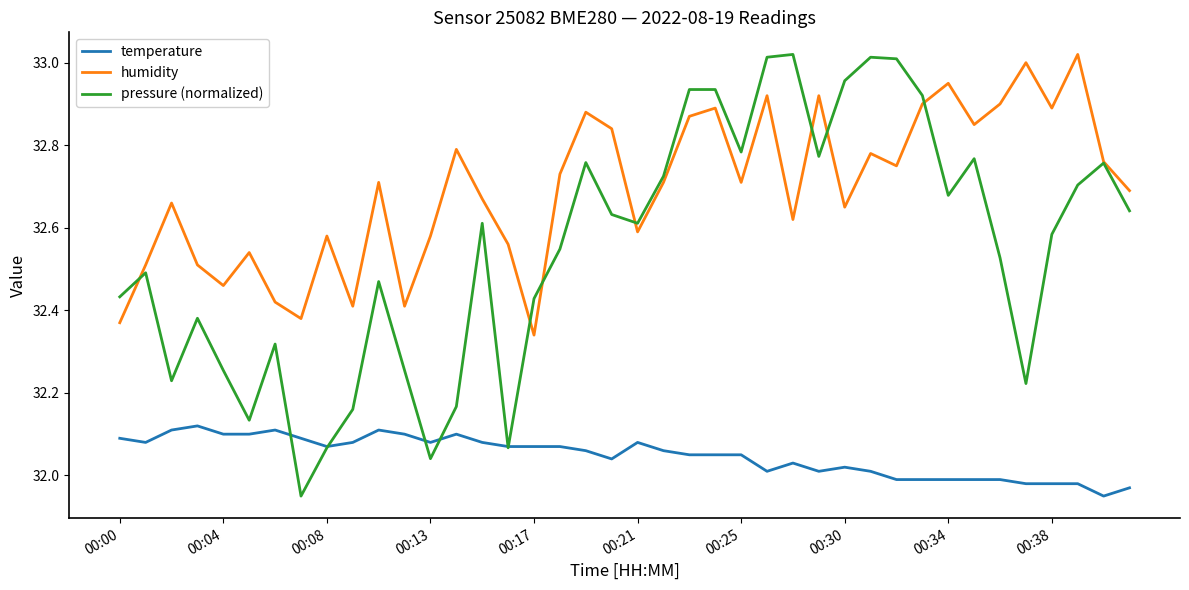

True or false: pressure (normalized) has more than 1 points higher than both neighbors.

True